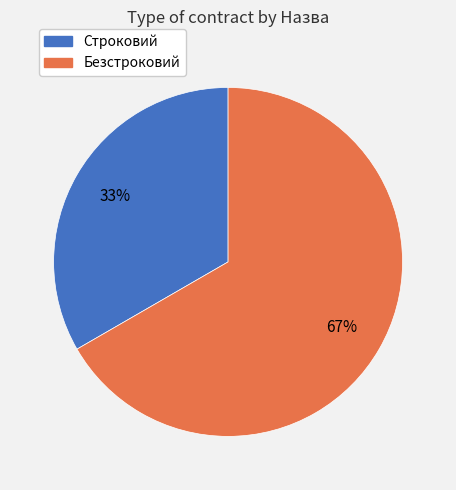

Approximately how many times larger is the value at Безстроковий compared to Строковий?

2.0